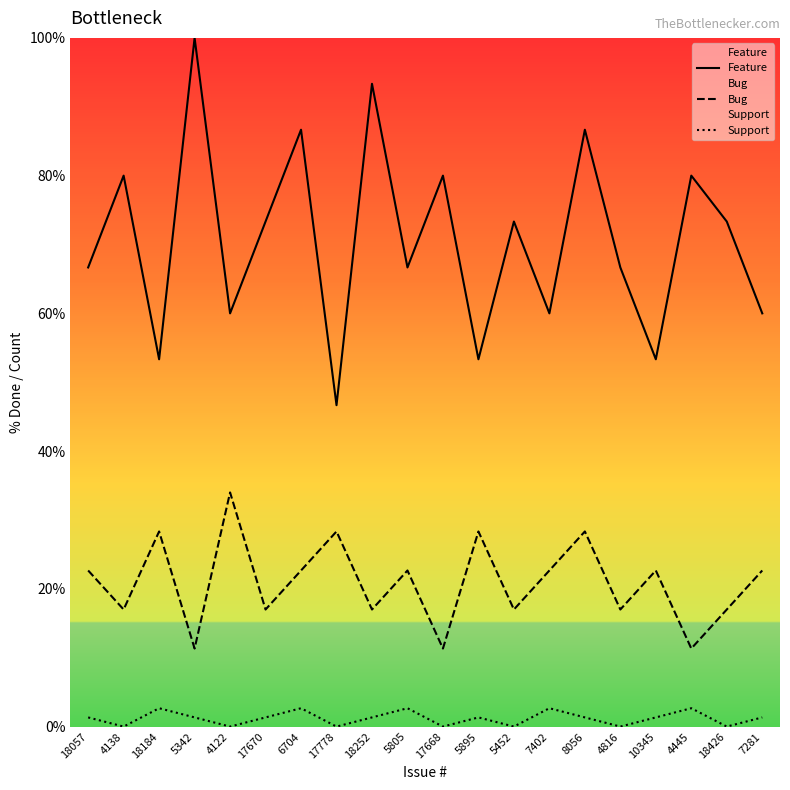

What is the difference between the Feature values at 18057 and 10345?

13.3